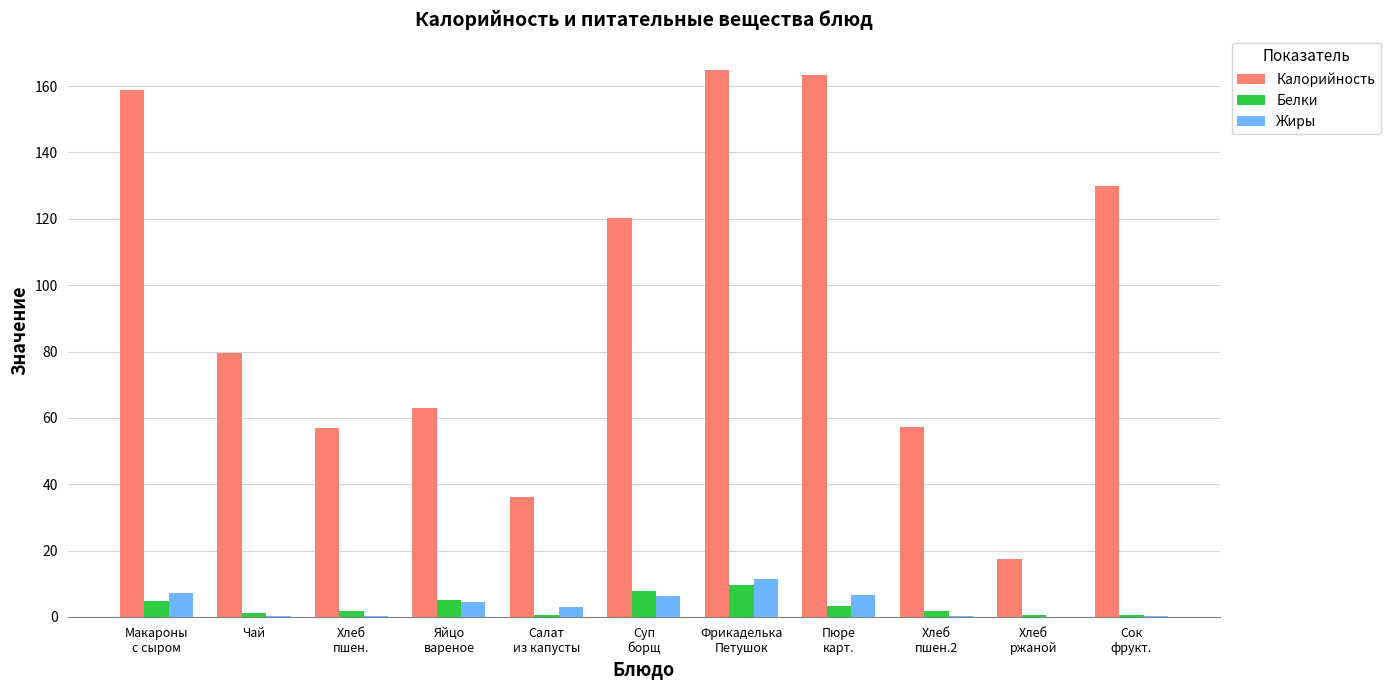

Which series has the largest total across all categories?

Калорийность